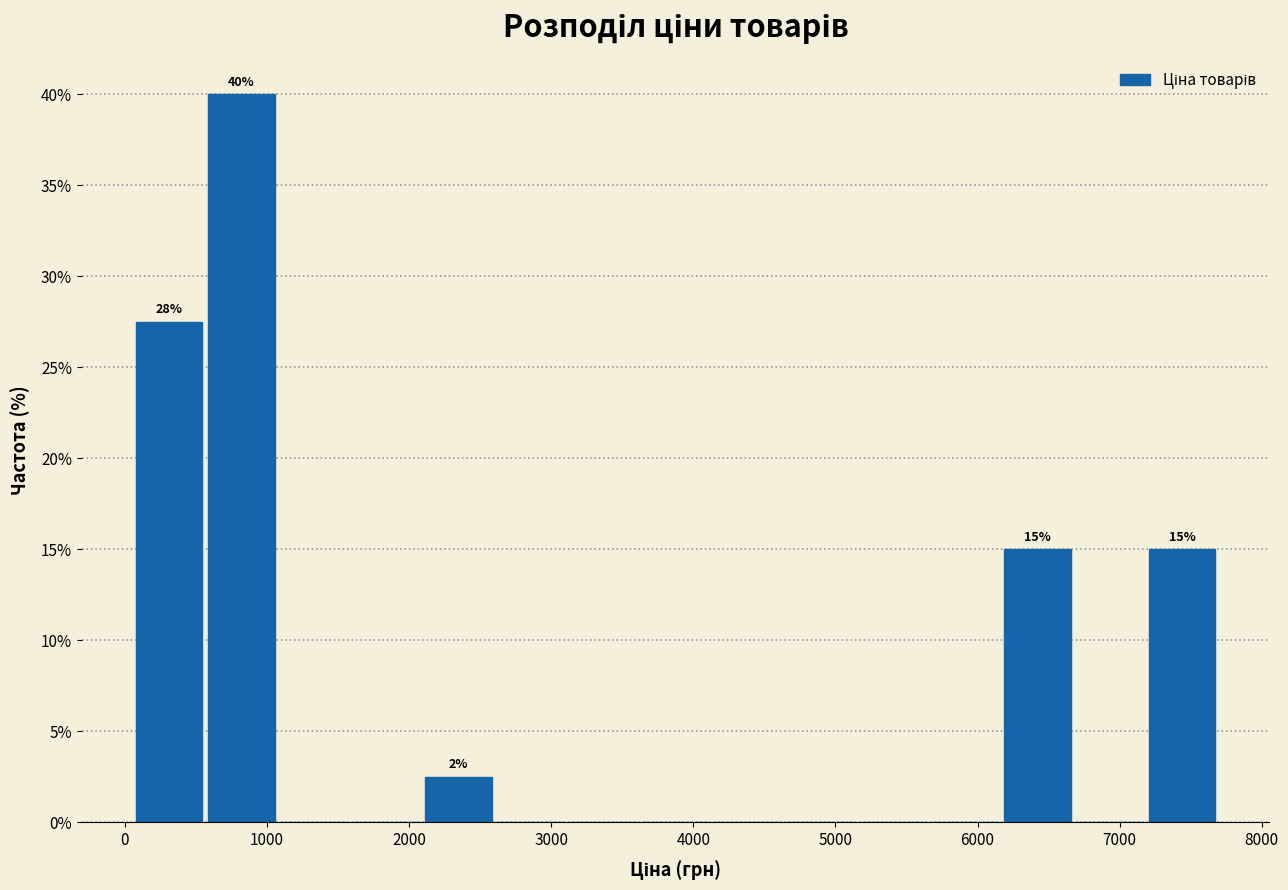

Over which range of the x-axis is the bar tallest?

600 to 1100